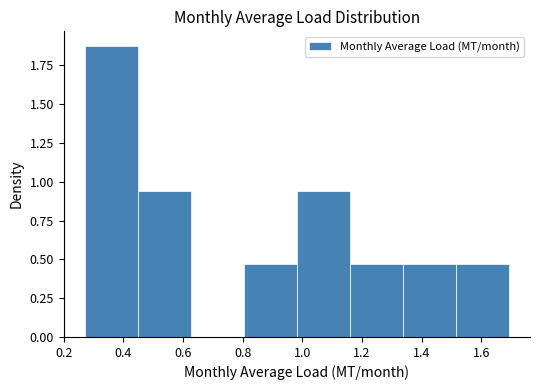

What is the height of the bar covering 0.98 to 1.16 on the x-axis? Neither the bar edges nor the heights are printed on the chart, so give them approximately, as read against the axes.

0.95